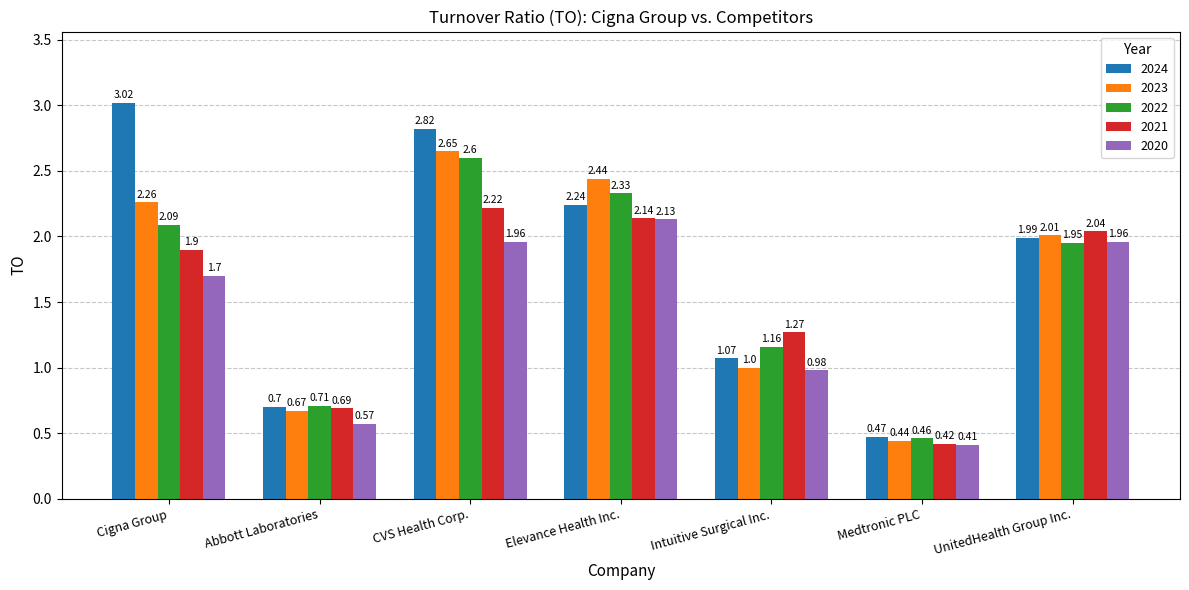

What is the difference between the maximum and minimum values in the 2020 series?

1.7